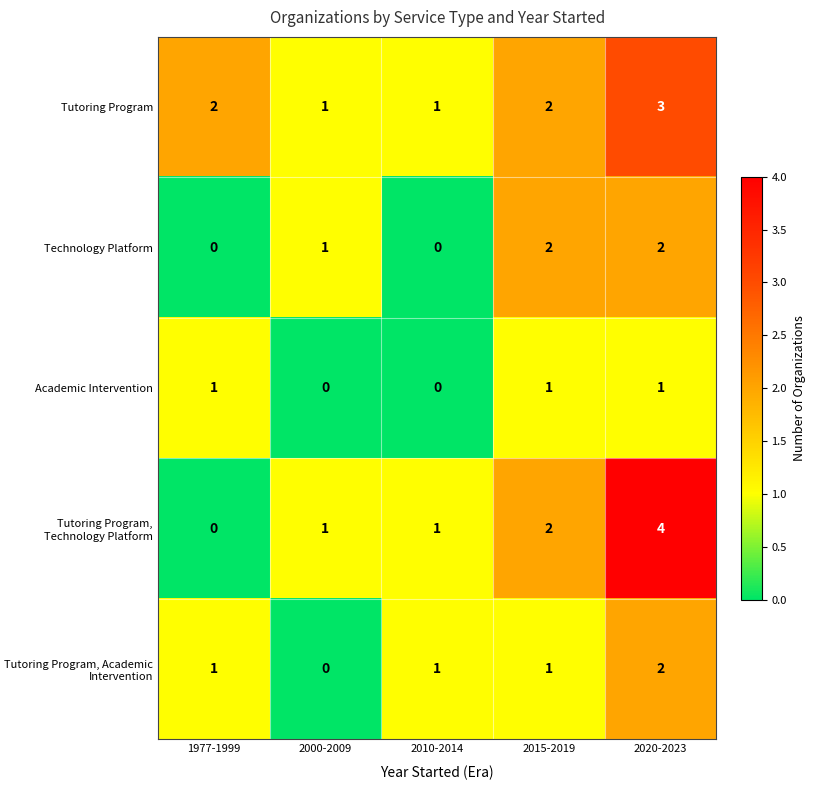

Reading left to right, transcribe all the data shown in this chart.

Tutoring Program: 1977-1999=2	2000-2009=1	2010-2014=1	2015-2019=2	2020-2023=3
Technology Platform: 1977-1999=0	2000-2009=1	2010-2014=0	2015-2019=2	2020-2023=2
Academic Intervention: 1977-1999=1	2000-2009=0	2010-2014=0	2015-2019=1	2020-2023=1
Tutoring Program, Technology Platform: 1977-1999=0	2000-2009=1	2010-2014=1	2015-2019=2	2020-2023=4
Tutoring Program, Academic Intervention: 1977-1999=1	2000-2009=0	2010-2014=1	2015-2019=1	2020-2023=2